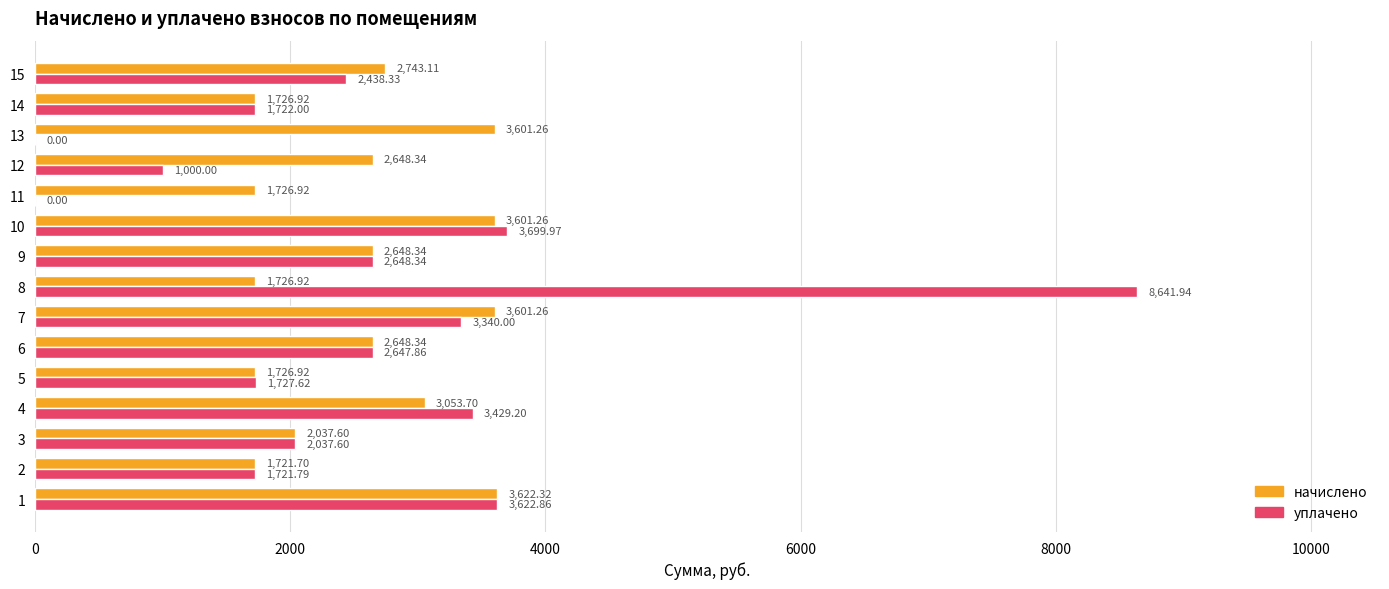

What is the sum of all уплачено values?

38677.5